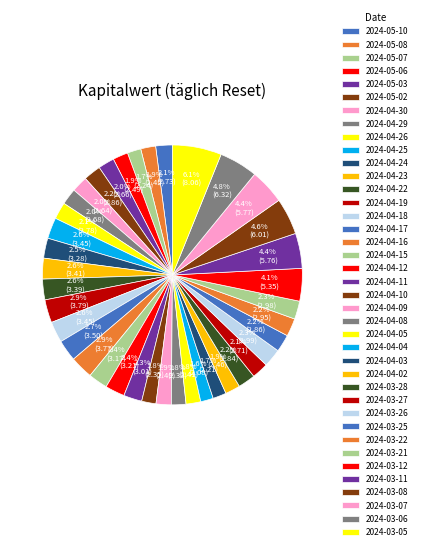

How many segments does this pie chart have?

39